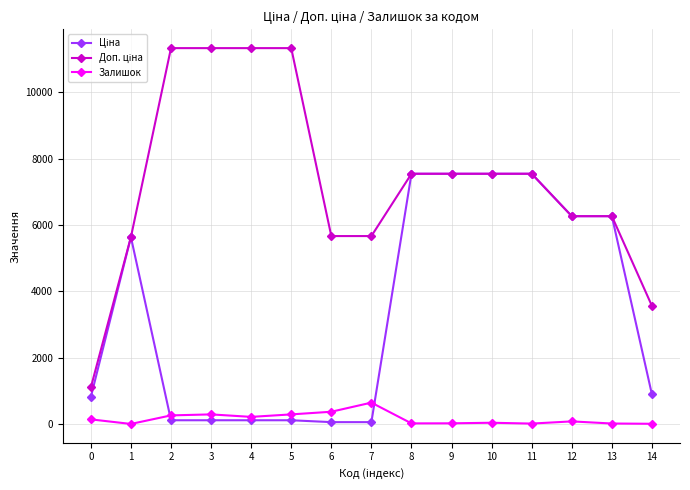

True or false: Залишок has more than 1 points higher than both neighbors.

True